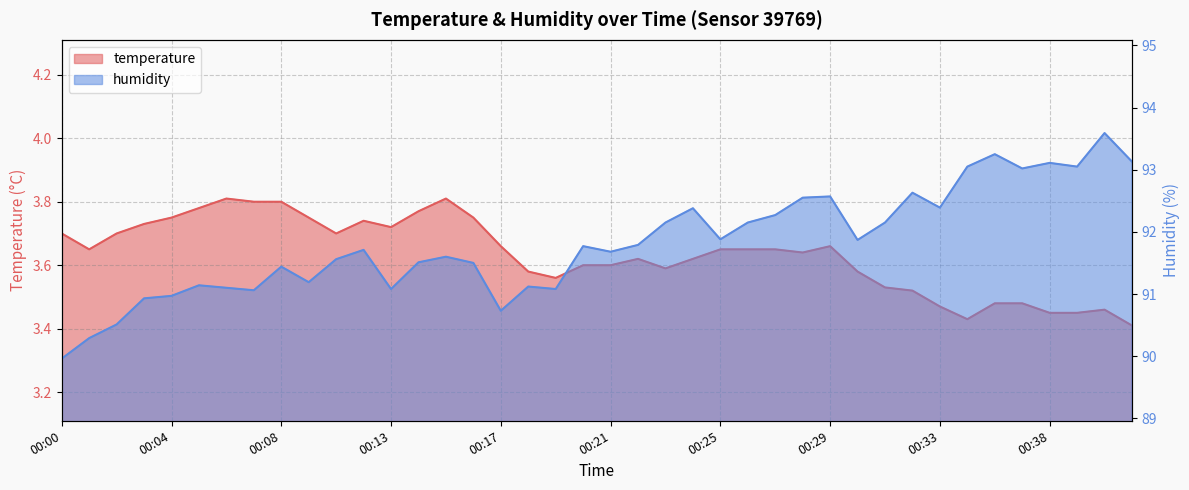

List the series in order of their peak value, highest first.

humidity, temperature